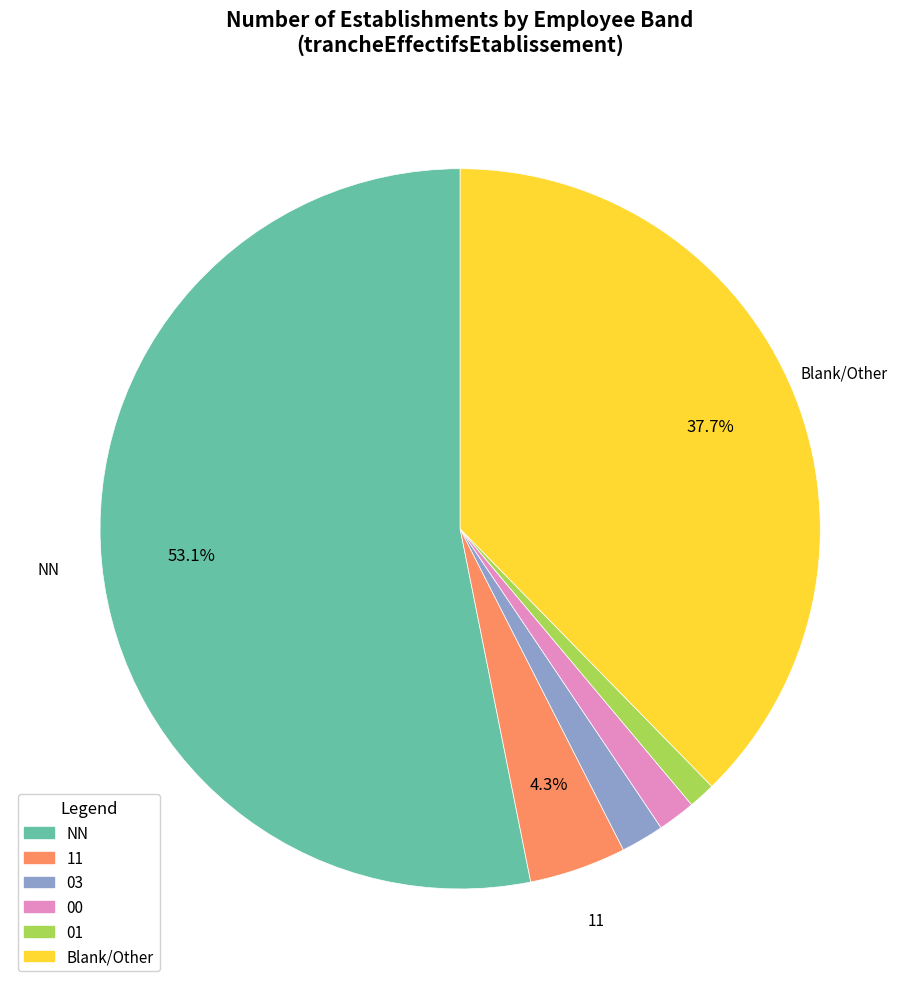

True or false: NN accounts for 99% of the total.

False